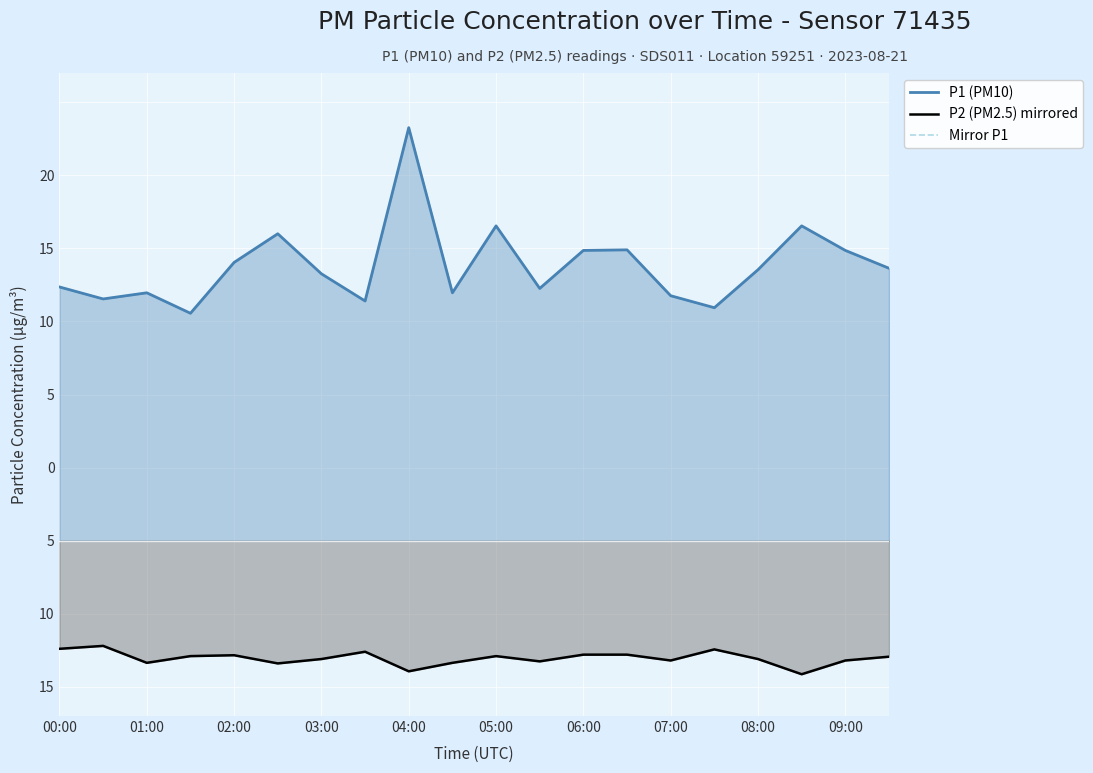

In P1 (PM10), how many points are lower than both neighbors (excluding endpoints)?

6